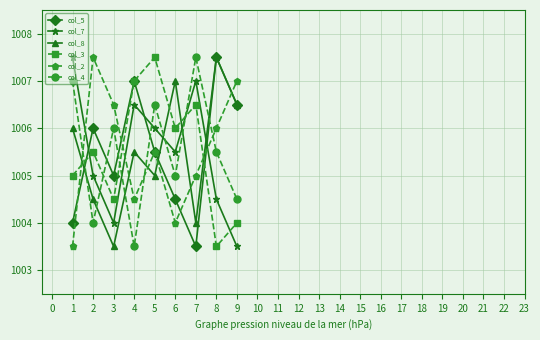

True or false: col_8 and col_4 intersect in this chart.

True